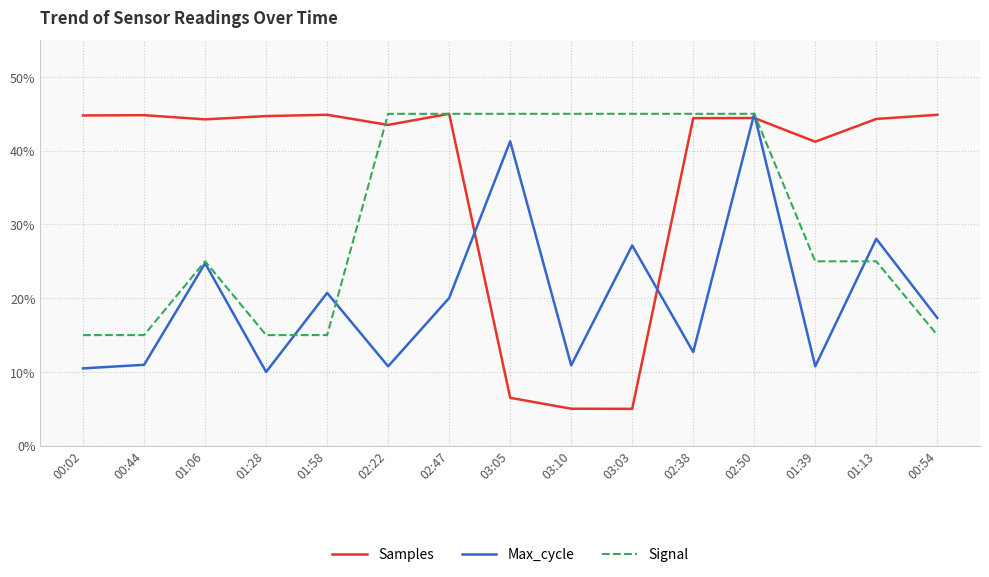

What is the total value across all series at 00:44?

70.8